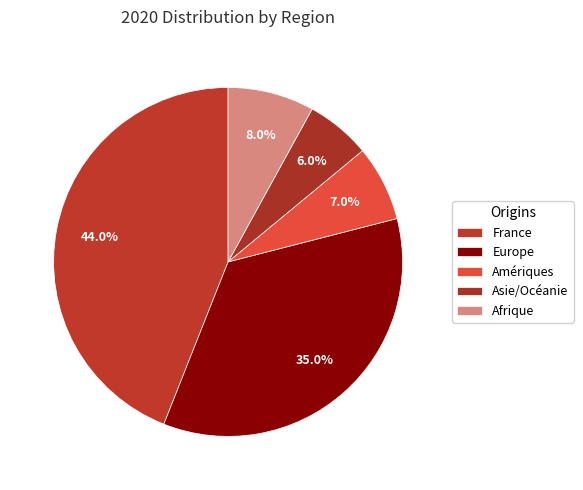

To the nearest percent, what is the difference between the largest and smallest slice percentages?

38%